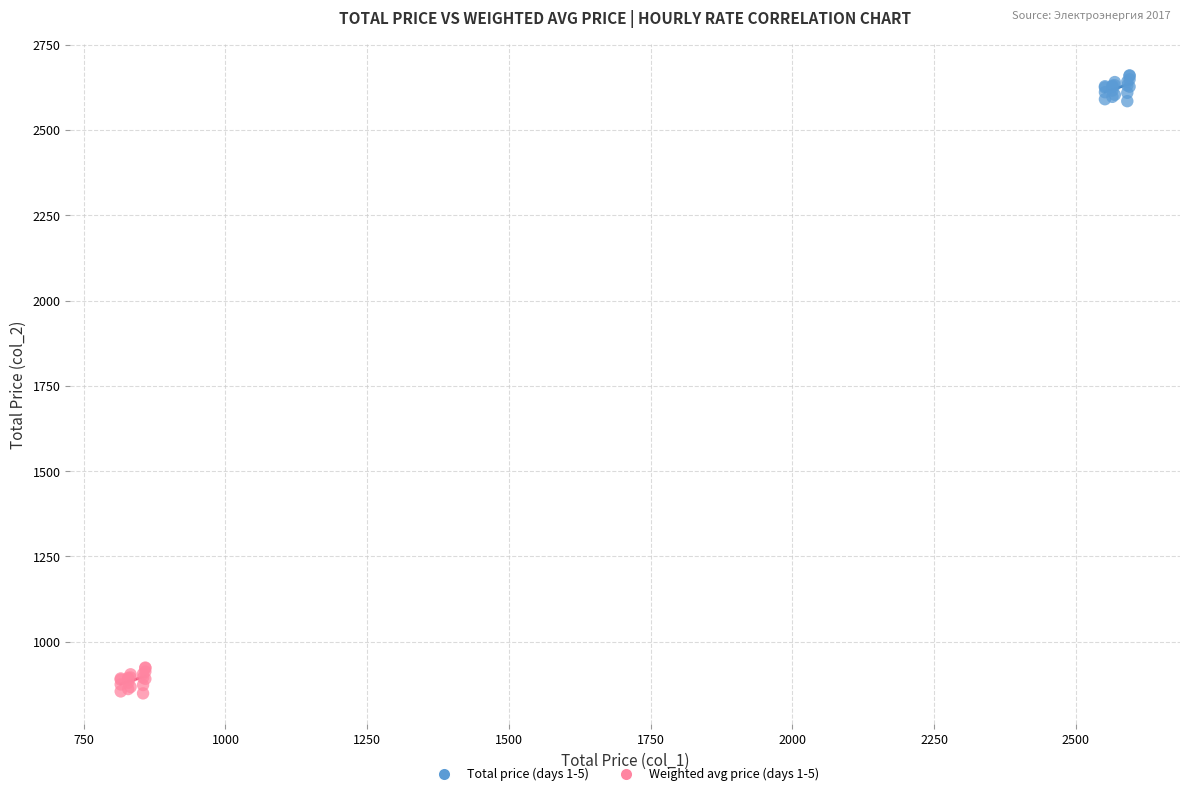

Which series reaches the maximum Y coordinate?

Total price (days 1-5)